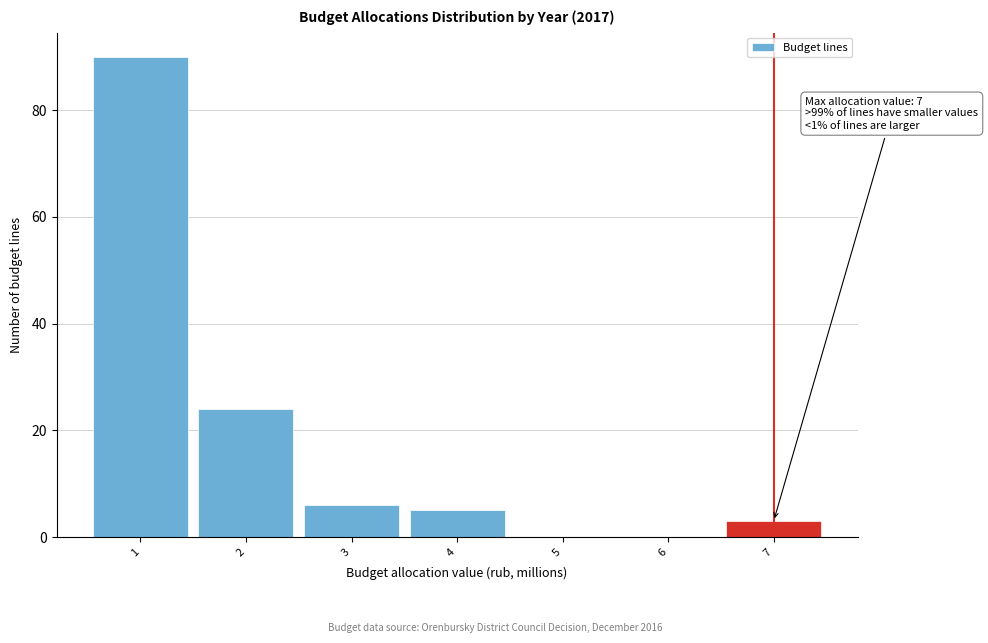

Which range on the x-axis has the tallest bar?

0.5 to 1.5